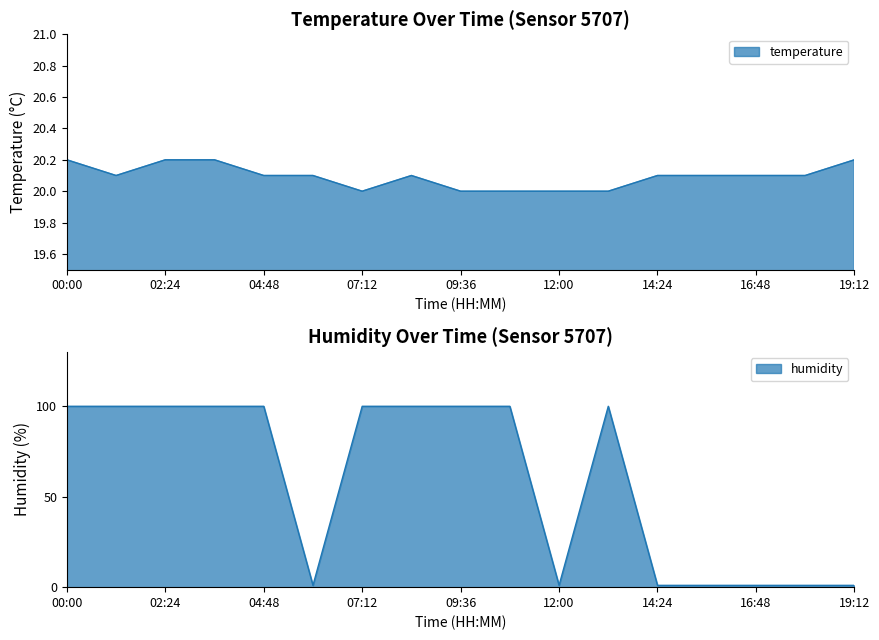

Between 6 and 15, which is larger?

15